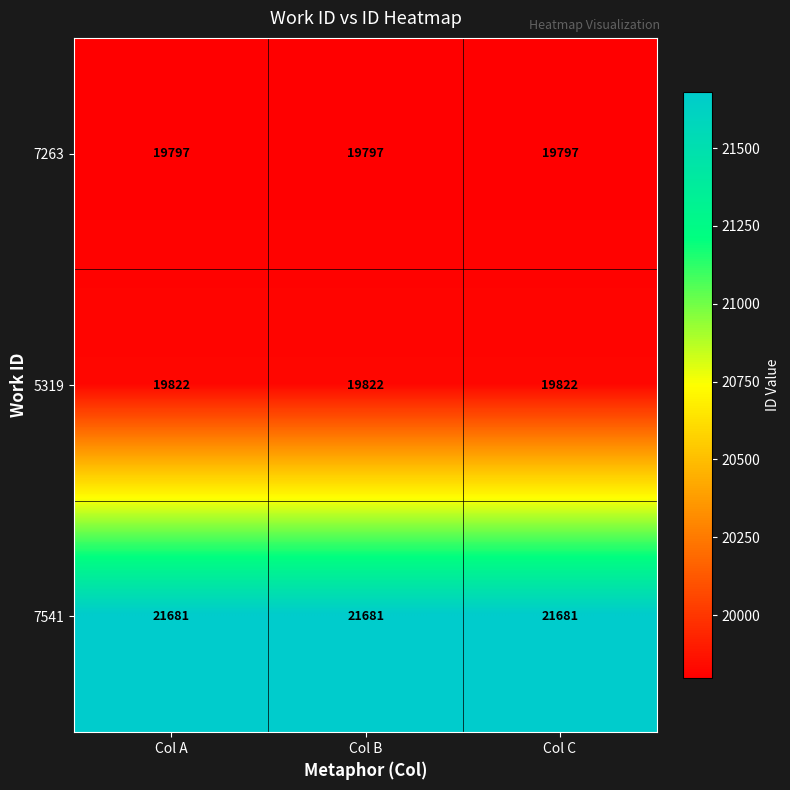

The value of 7541 at Col A is 10934. True or false?

False